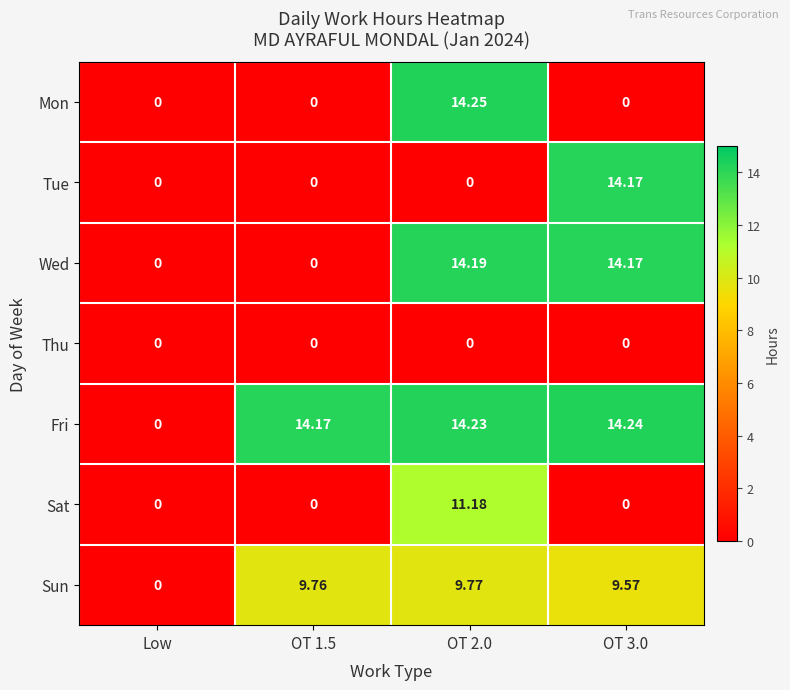

Which series has the largest total across all categories?

Fri